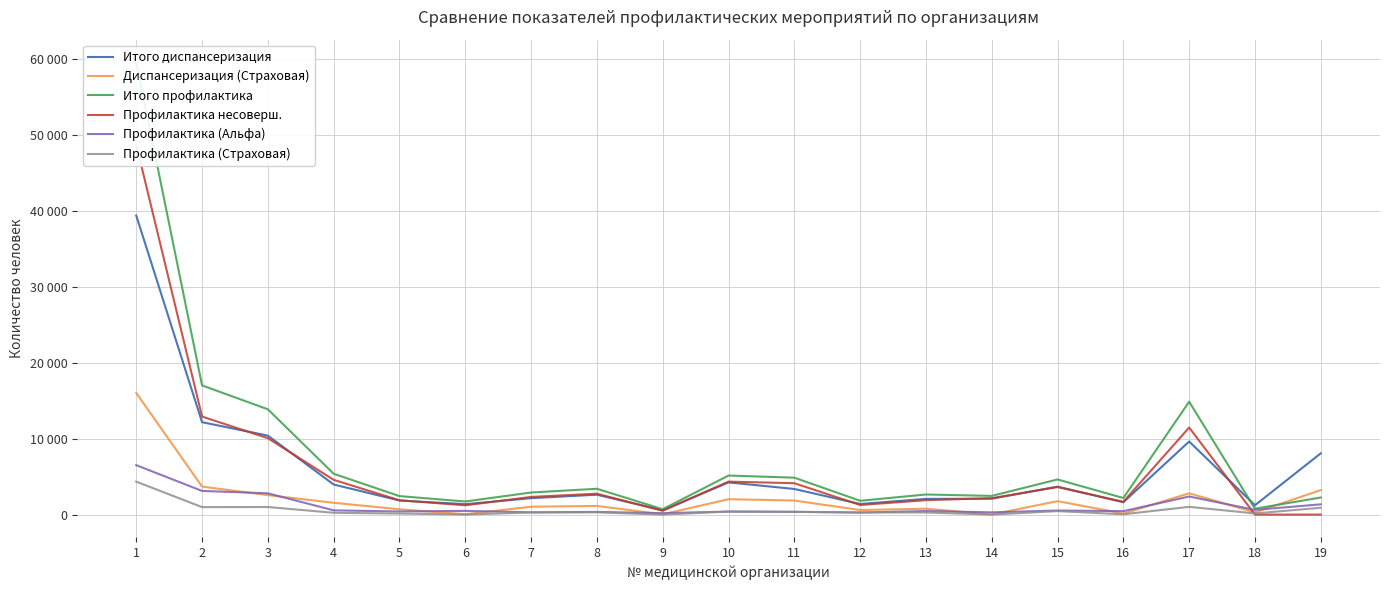

Rank the series by their maximum value, from lowest to highest.

Профилактика (Страховая), Профилактика (Альфа), Диспансеризация (Страховая), Итого диспансеризация, Профилактика несоверш., Итого профилактика